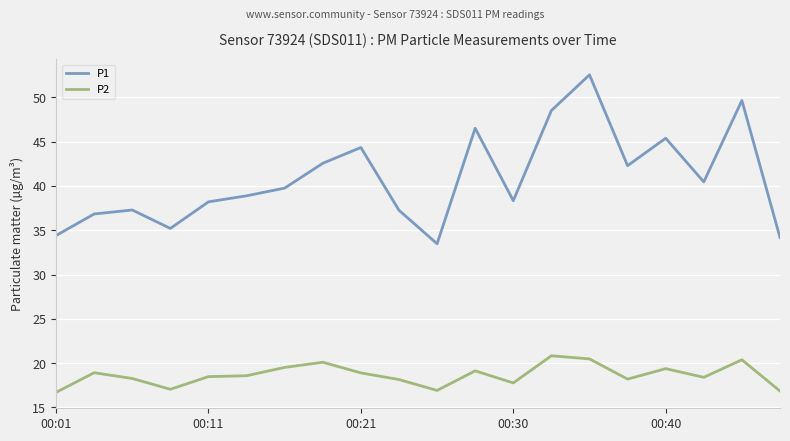

True or false: P1 and P2 intersect in this chart.

False